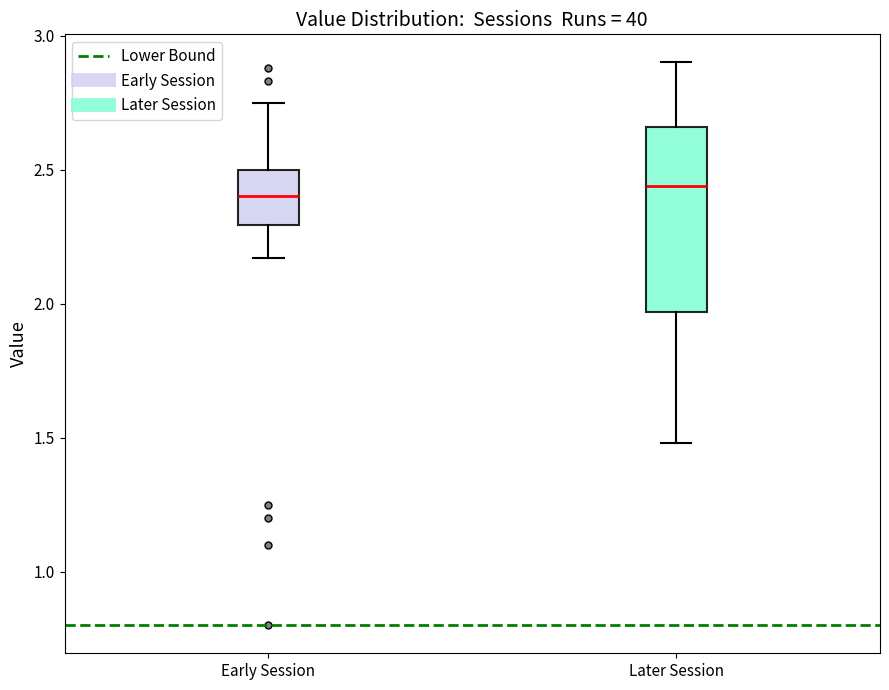

Where is the lower edge of the box for Later Session on the y-axis? The values are not printed on the chart, so give them approximately, as read against the axis.

1.95